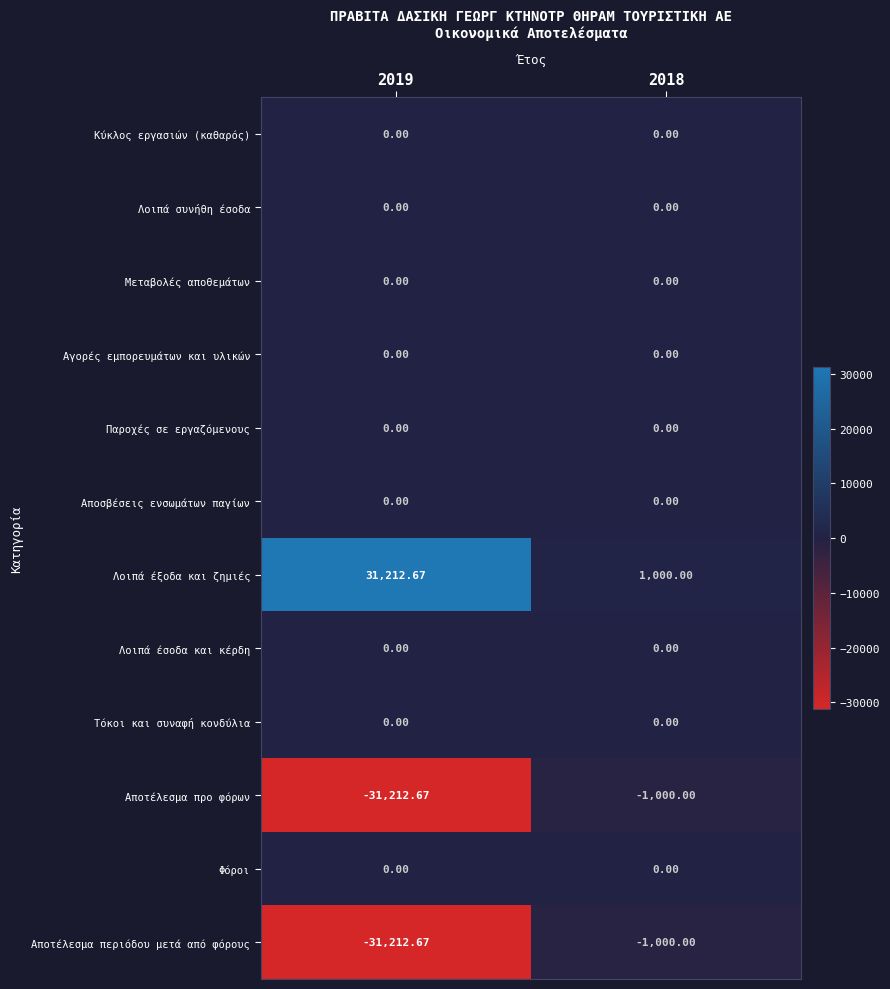

What is the spread (max minus min) of values at 2019?

62425.3